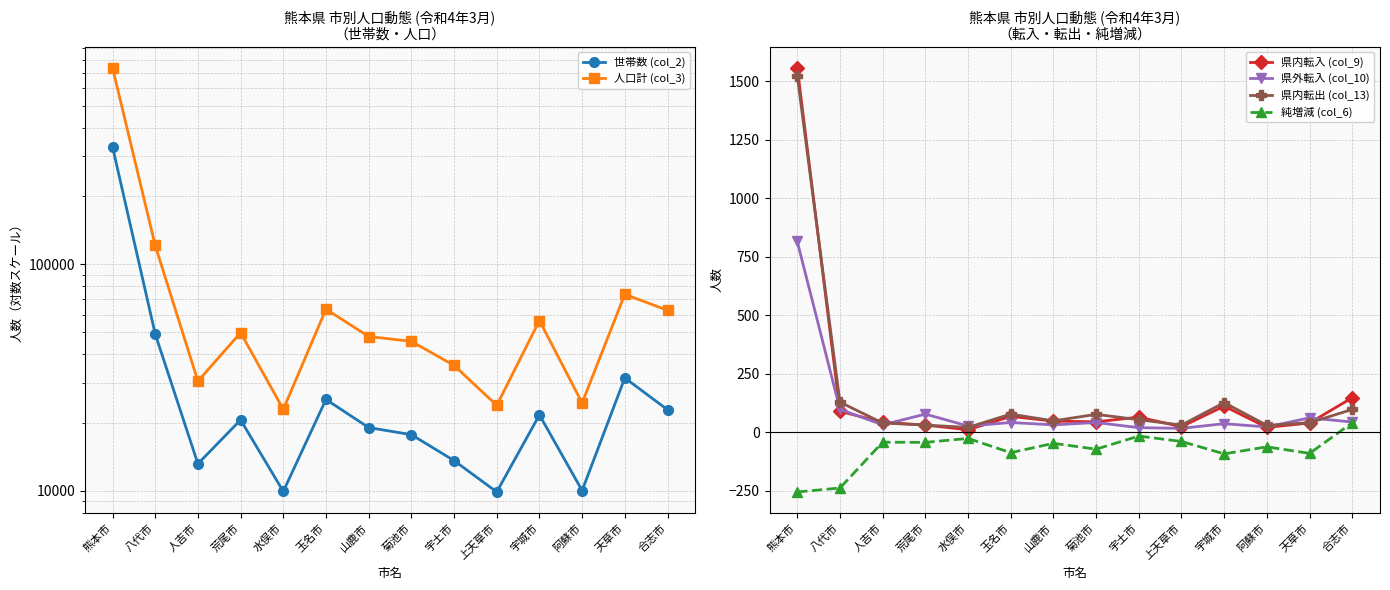

How many distinct data groups are displayed?

6